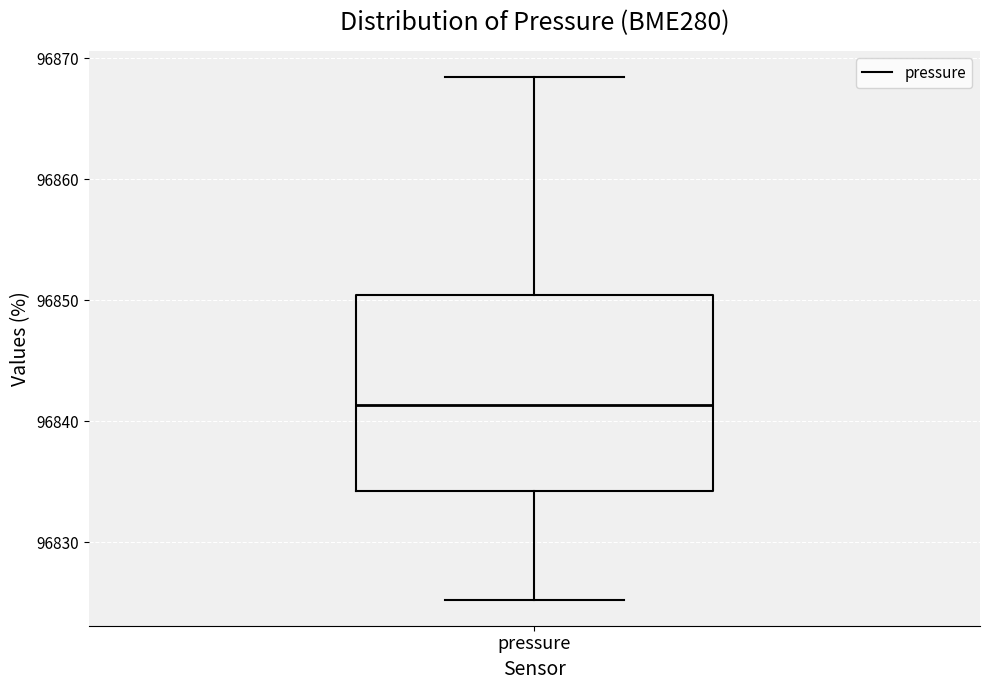

Transcribe this box plot: give where the median line is, the range the box spans, and where the two whiskers end, as read against the y-axis. The values are not printed on the chart, so give them approximately, as read against the axis.

median 96841, box 96834 to 96850, whiskers 96825 to 96868